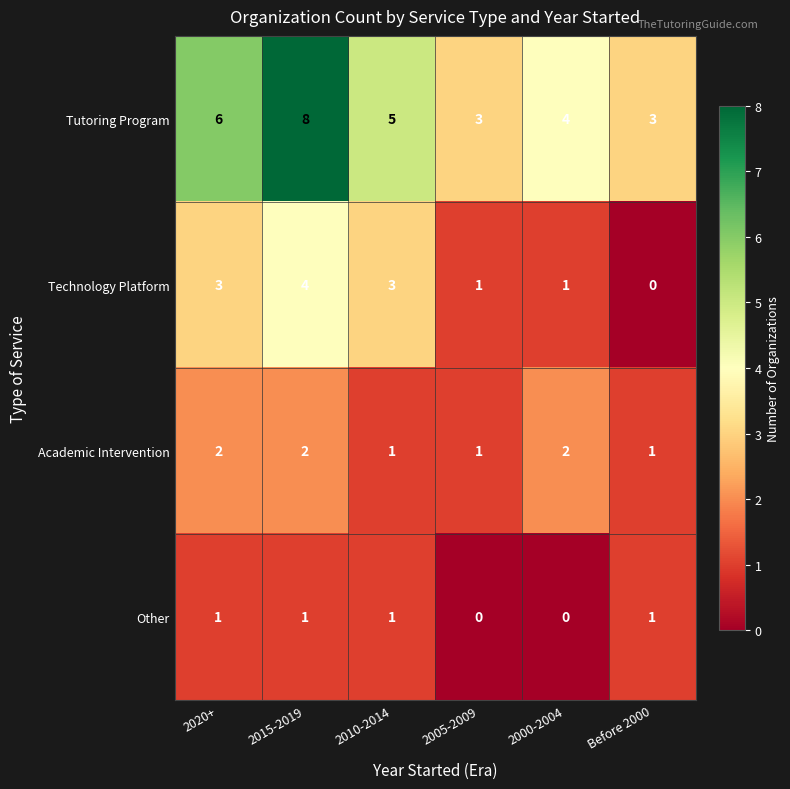

What is the total value across all series at 2005-2009?

5